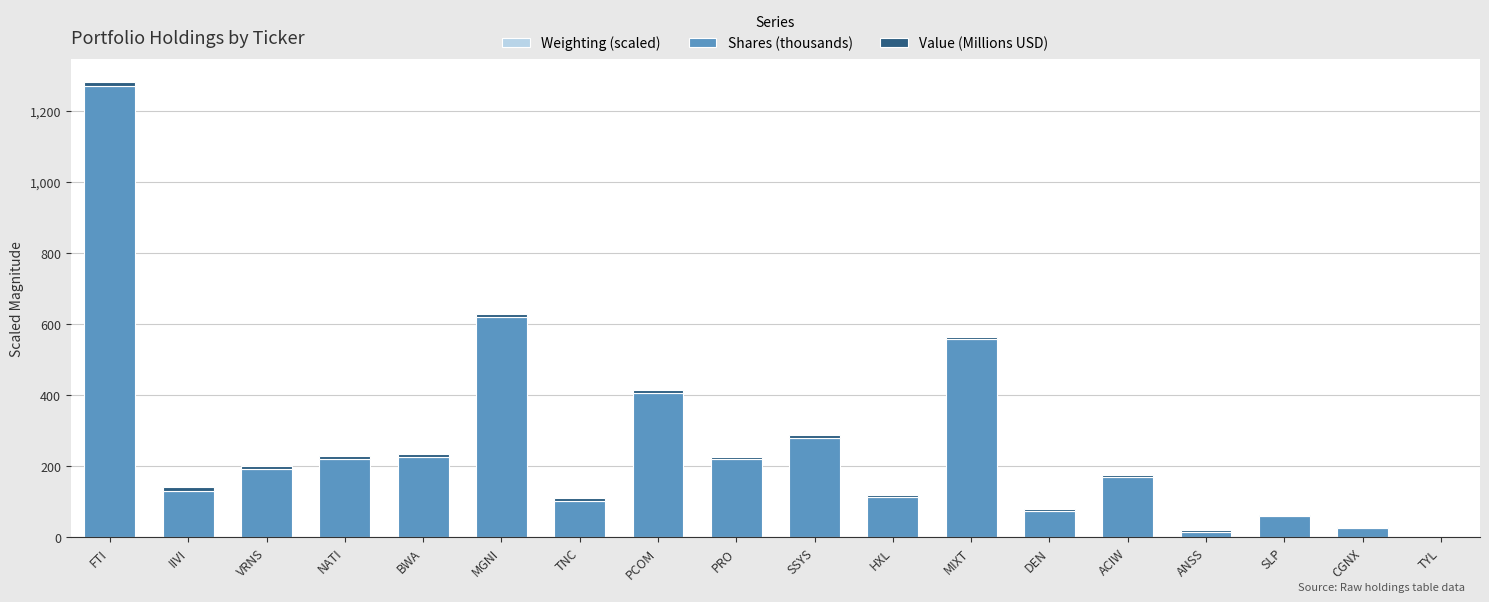

At which category is the sum across all series the highest?

FTI